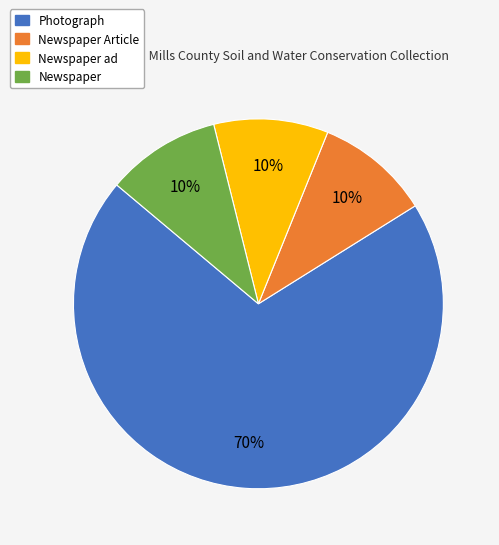

To the nearest percent, what is the average slice percentage?

25%